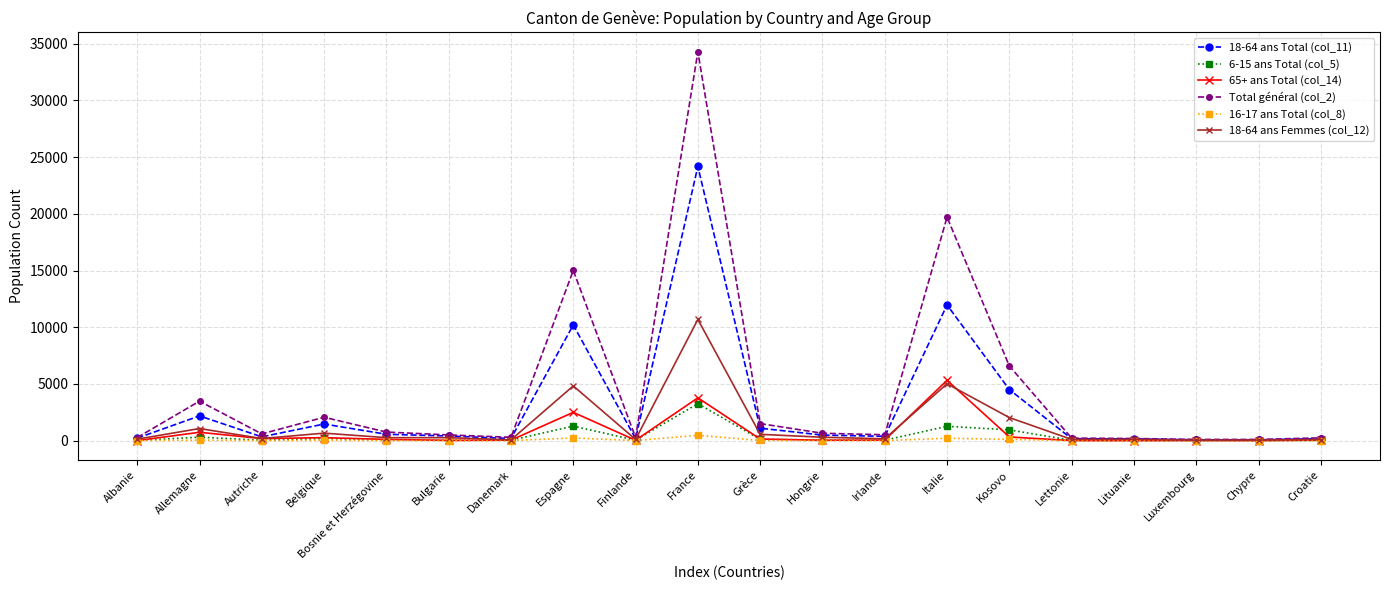

What is the approximate value of 65+ ans Total (col_14) at Espagne, to the nearest 50?

2500